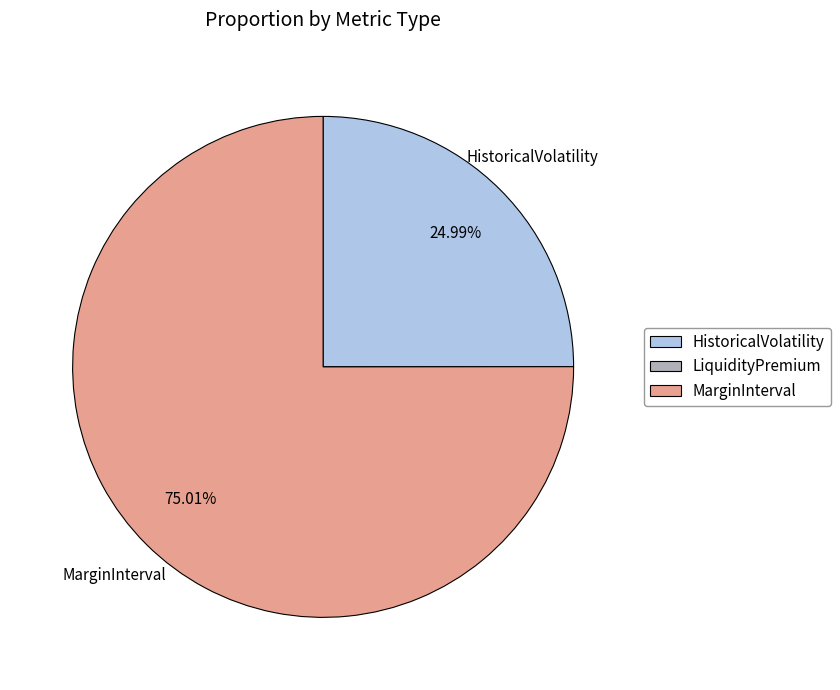

Is it true that HistoricalVolatility is 37% of the pie?

False